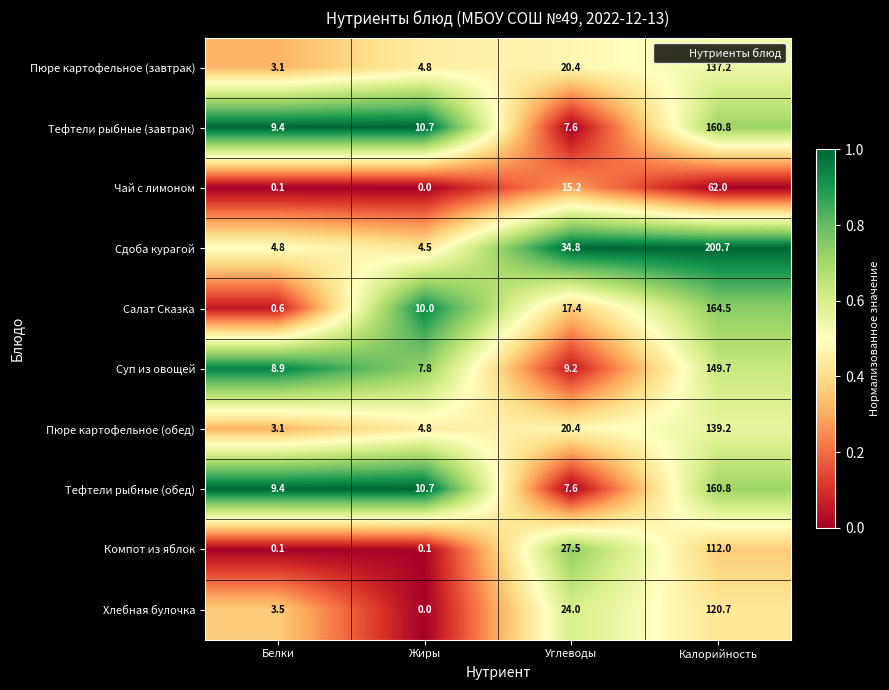

Which category has the highest value across all series?

Калорийность